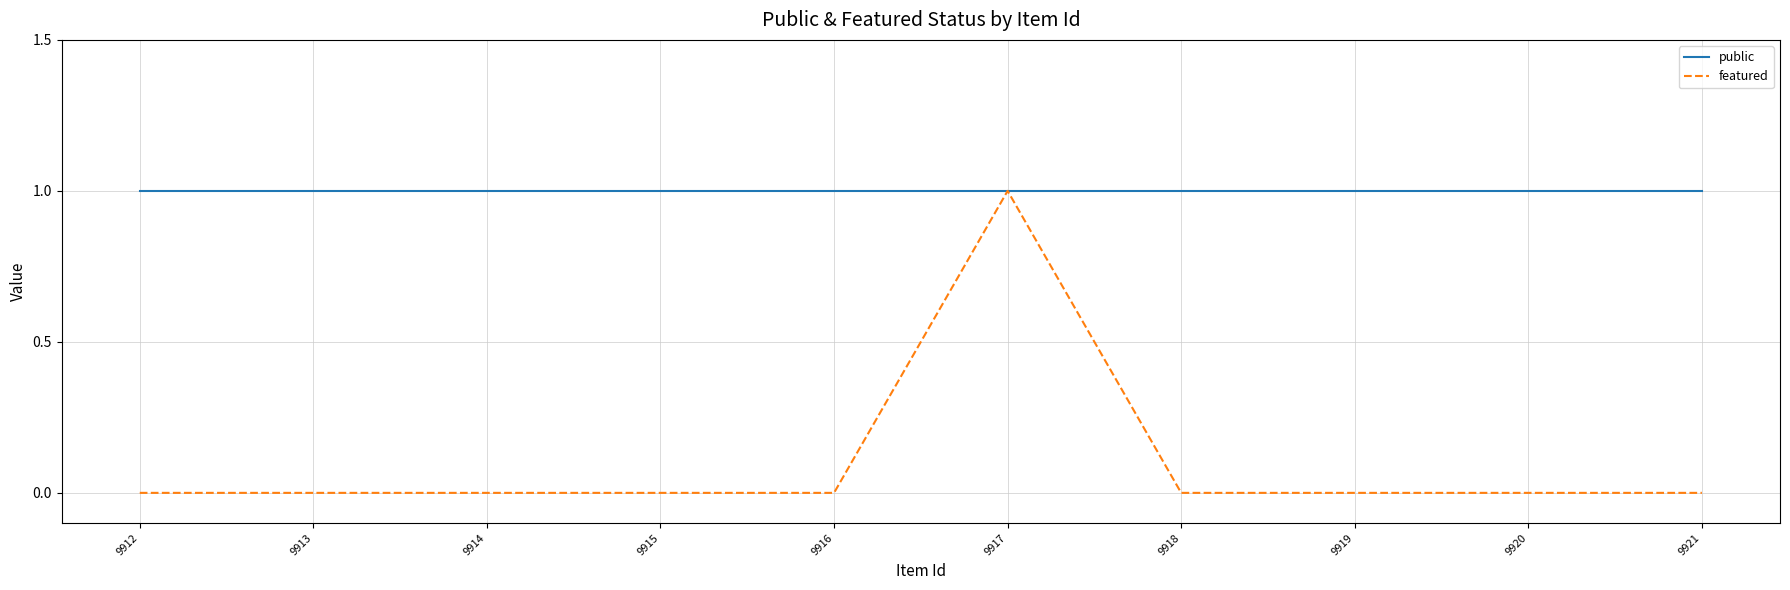

Is this an area chart (filled region under the line)?

No